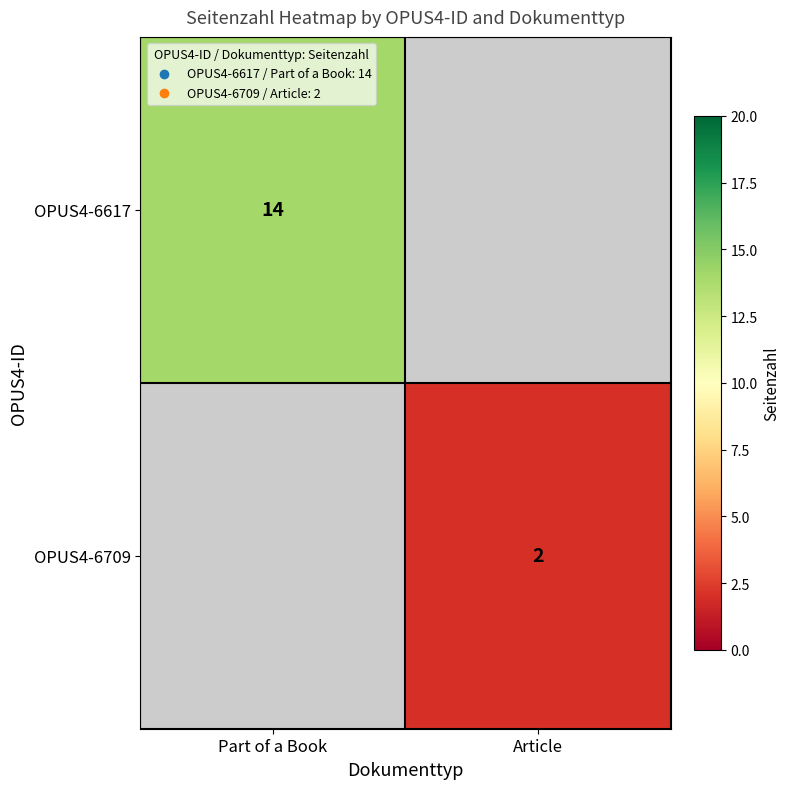

The value of OPUS4-6709 at Article is 1. True or false?

False